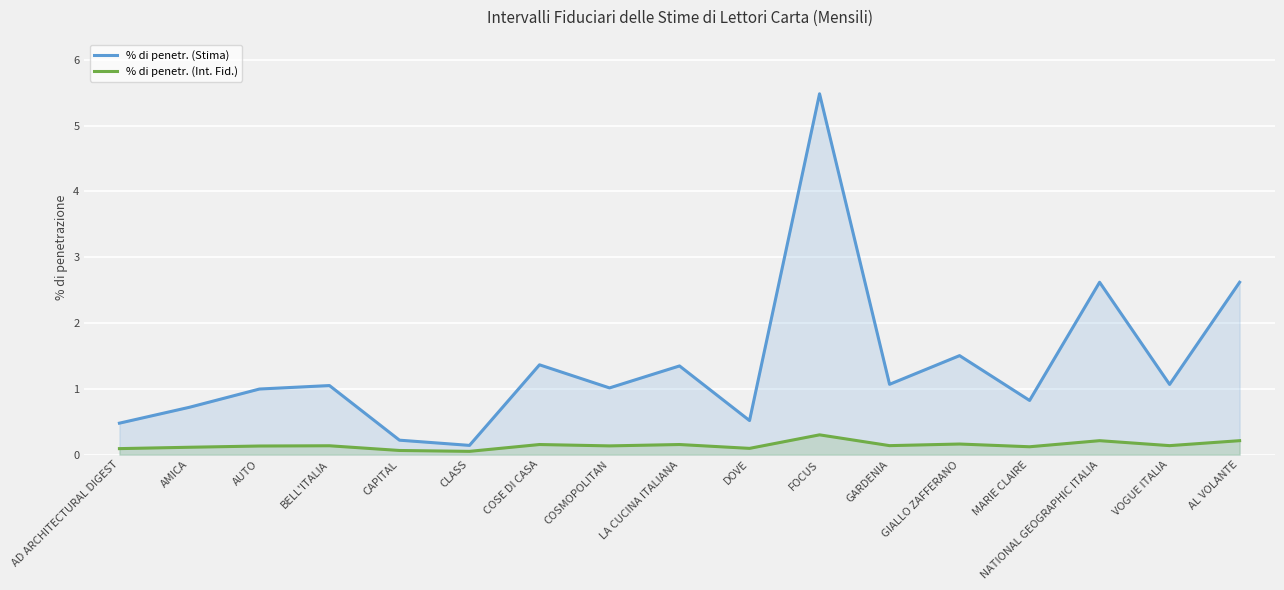

Rank the categories by % di penetr. (Stima) value from highest to lowest.

FOCUS, NATIONAL GEOGRAPHIC ITALIA, AL VOLANTE, GIALLO ZAFFERANO, COSE DI CASA, LA CUCINA ITALIANA, GARDENIA, VOGUE ITALIA, BELL'ITALIA, COSMOPOLITAN, AUTO, MARIE CLAIRE, AMICA, DOVE, AD ARCHITECTURAL DIGEST, CAPITAL, CLASS